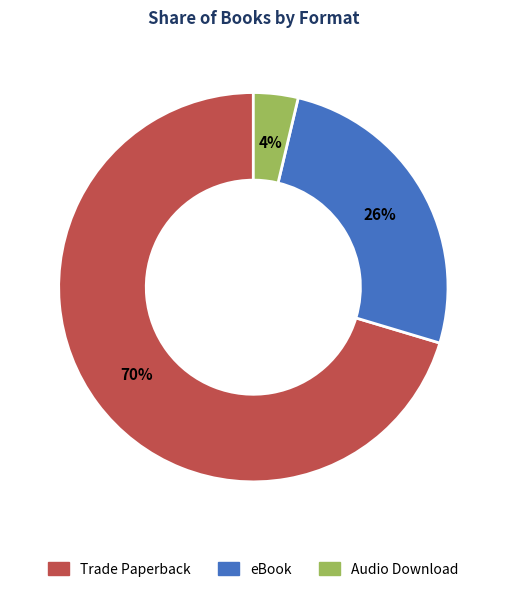

What is the ratio of the value at Trade Paperback to the value at eBook?

2.7